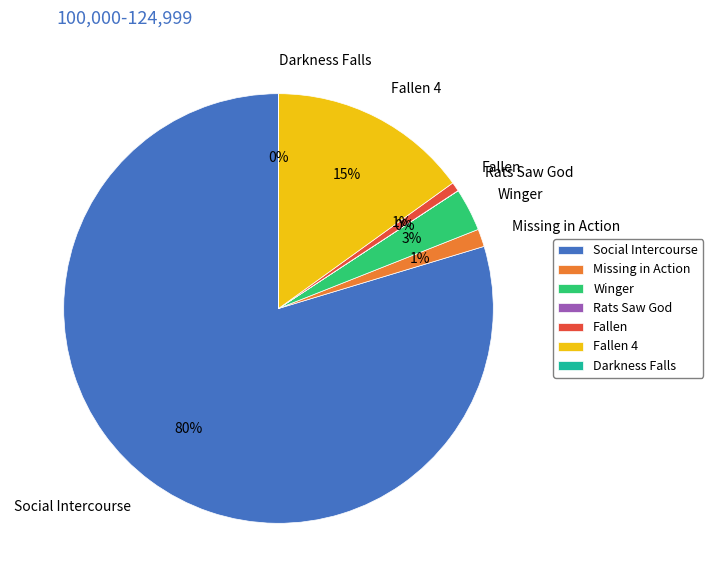

To the nearest percent, what is the average slice percentage?

14%